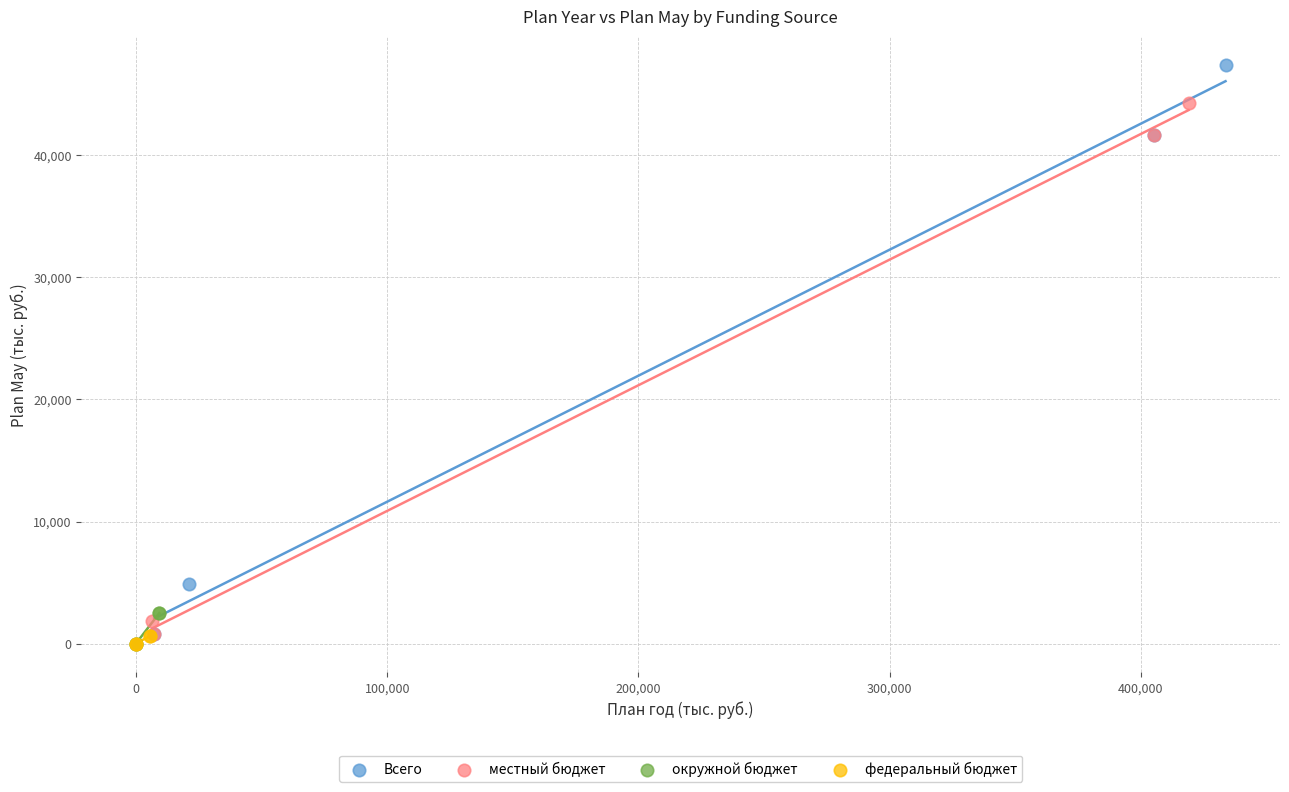

What are all the series names shown in the legend?

Всего, местный бюджет, окружной бюджет, федеральный бюджет